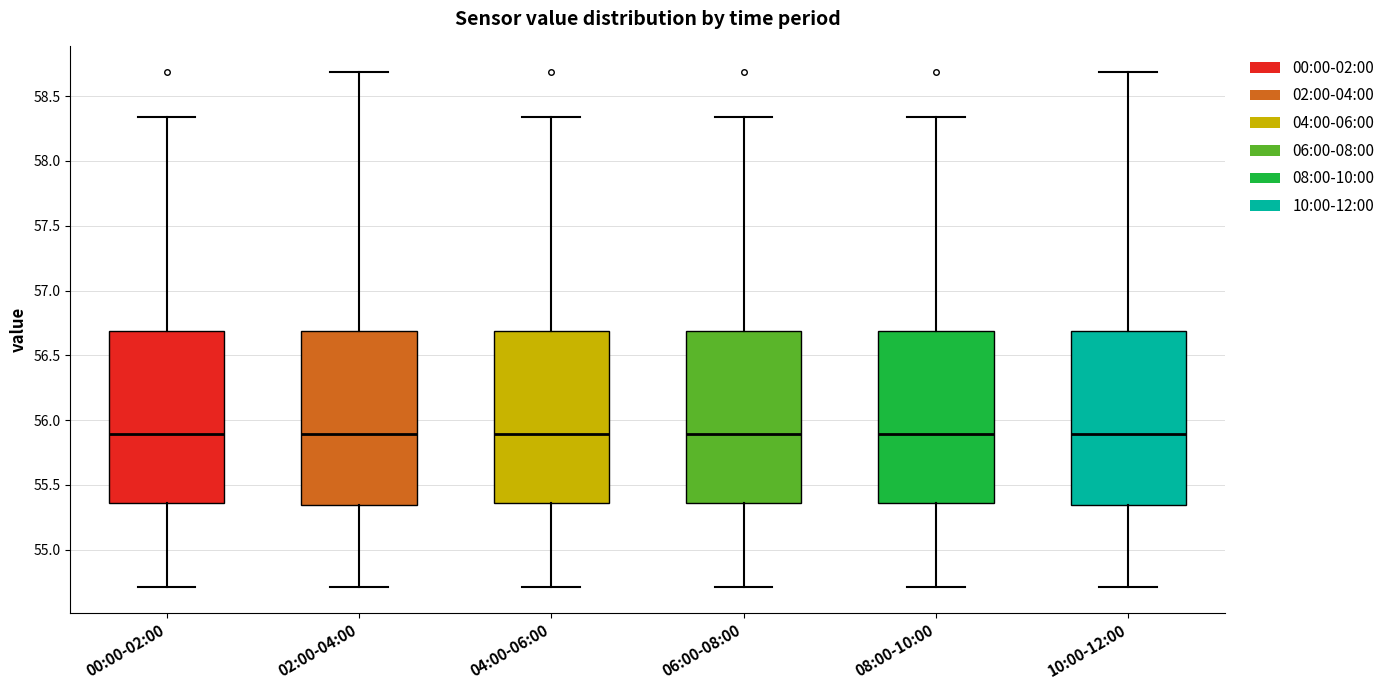

Where does the upper whisker of the box for 06:00-08:00 end on the y-axis? The values are not printed on the chart, so give them approximately, as read against the axis.

58.35